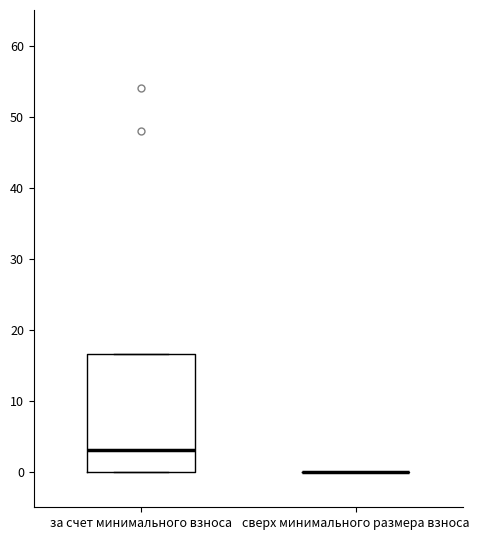

Where does the median line of the box for за счет минимального взноса sit on the y-axis? The values are not printed on the chart, so give them approximately, as read against the axis.

3